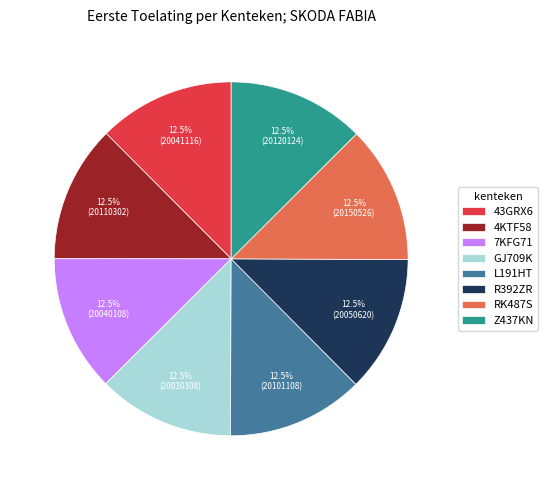

Does 4KTF58 represent more than half of the total?

No